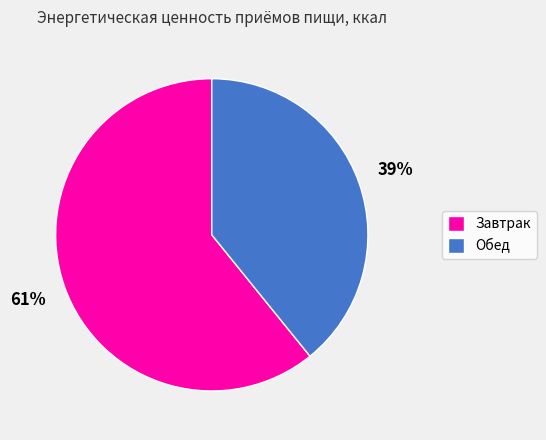

Which category has the smallest portion of the pie?

Обед